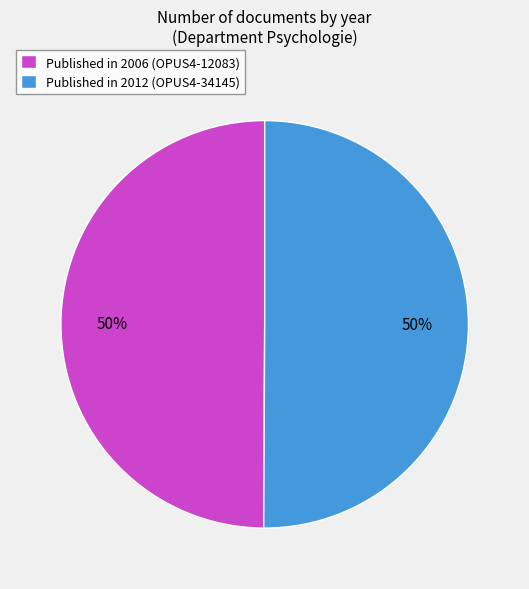

What percentage is the Published in 2012 (OPUS4-34145) slice, to the nearest percent?

50%